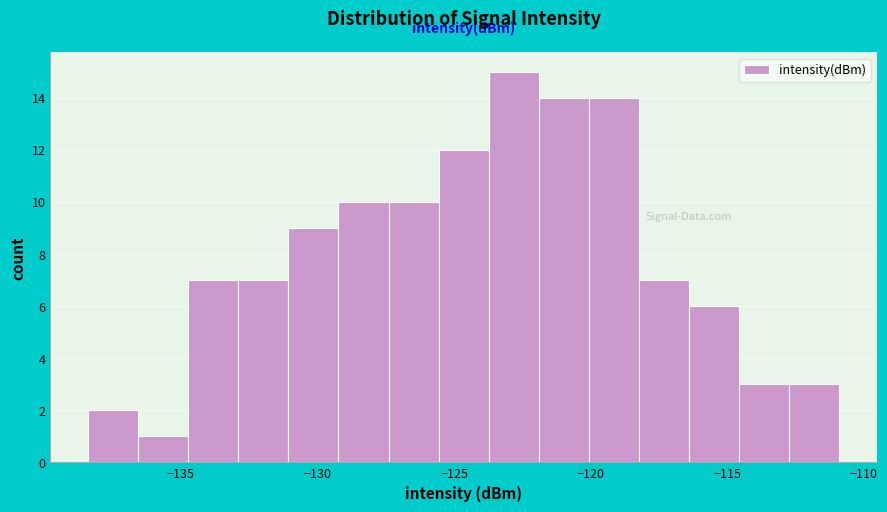

Around what value on the x-axis is the tallest bar? Give the approximate position of its centre, as read against the axis.

-123.0